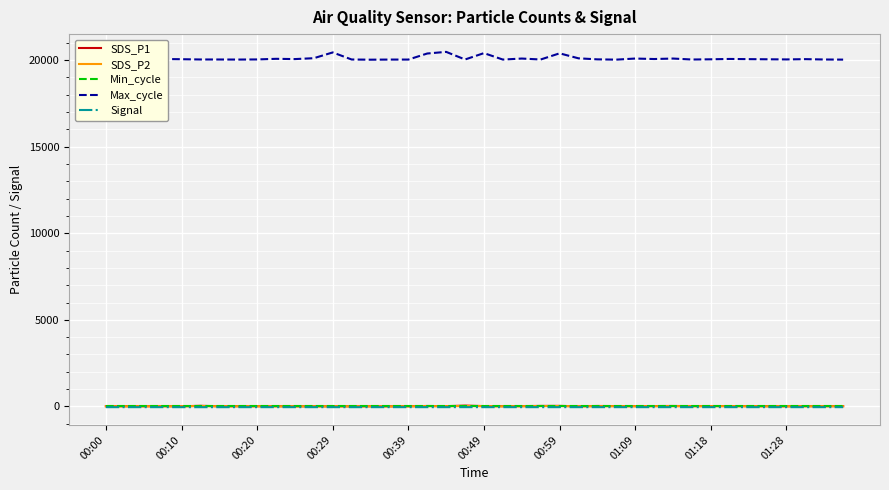

True or false: SDS_P1 and SDS_P2 intersect in this chart.

False